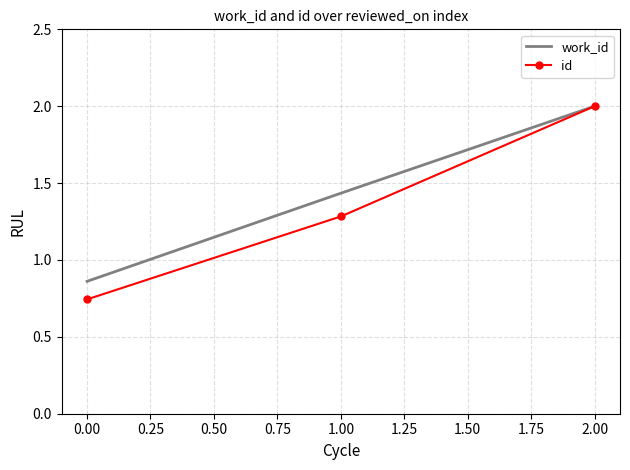

What position from the right is 0.00?

3